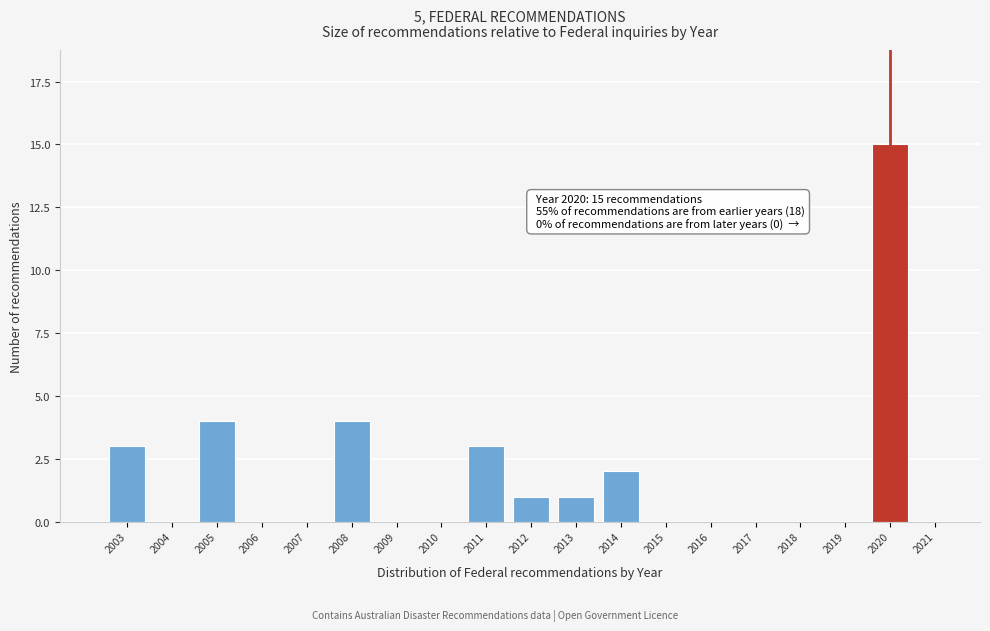

Reading right to left, list all the values displayed in this chart.

2021=0	2020=15	2019=0	2018=0	2017=0	2016=0	2015=0	2014=2	2013=1	2012=1	2011=3	2010=0	2009=0	2008=4	2007=0	2006=0	2005=4	2004=0	2003=3